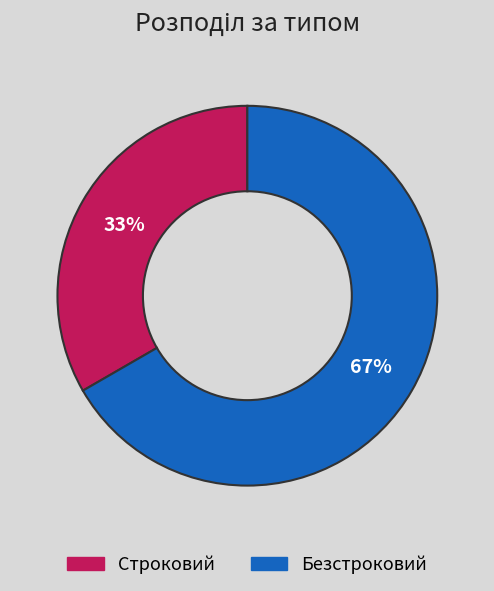

Count the number of slices in the pie.

2